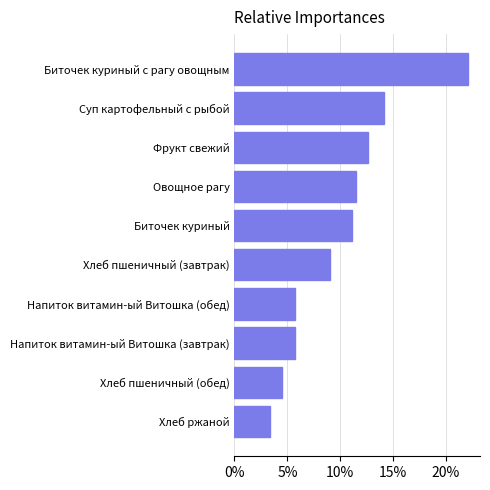

Approximately how many times larger is the value at Овощное рагу compared to Напиток витамин-ый Витошка (обед)?

2.0